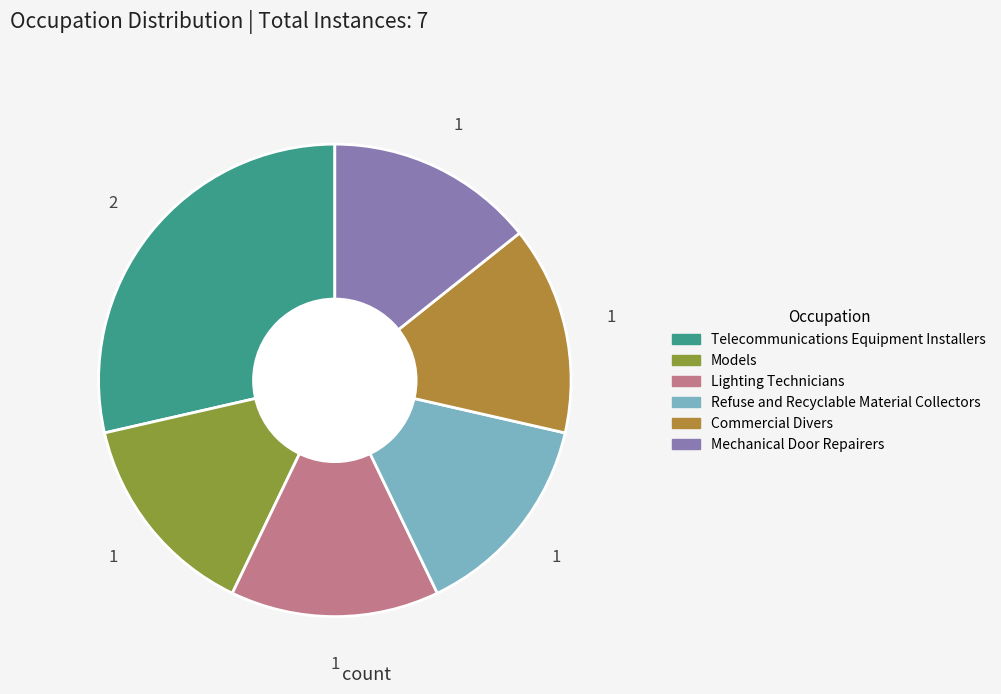

Is it true that Refuse and Recyclable Material Collectors is 14% of the pie?

True